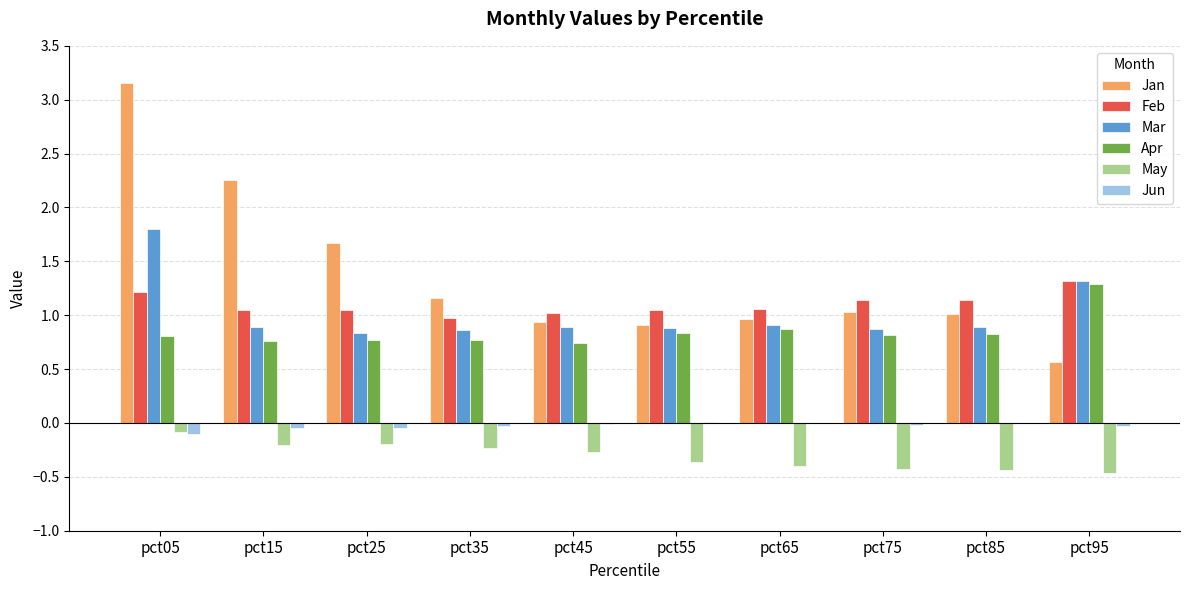

Which series changed the most between pct25 and pct35?

Jan